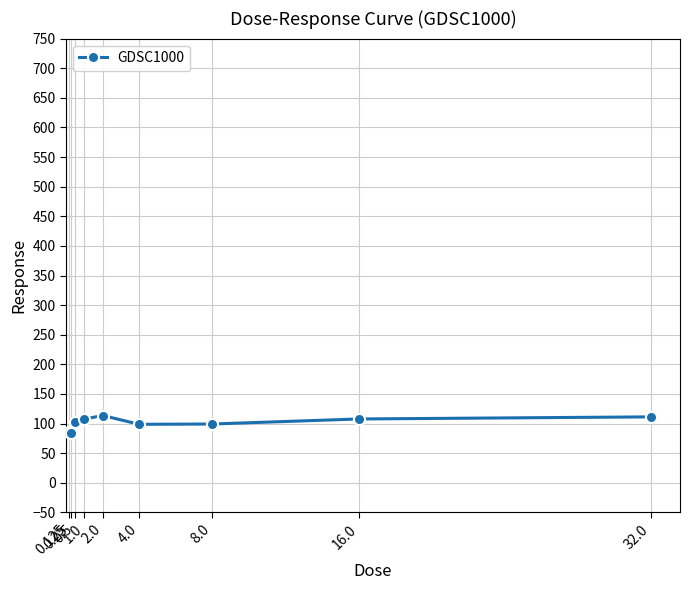

Which has a higher value, 16.0 or 0.25?

16.0